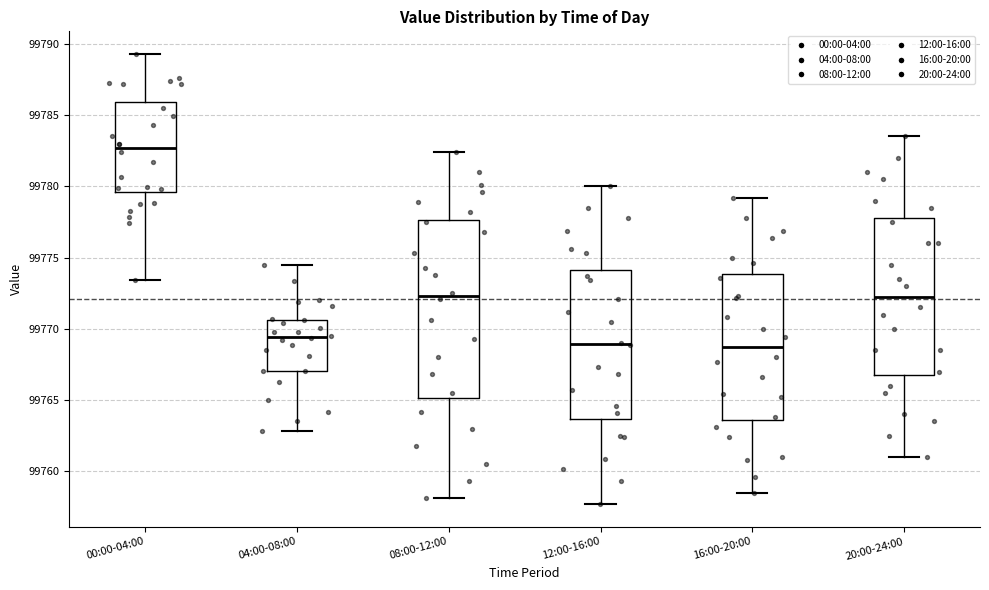

Where is the upper edge of the box for 12:00-16:00 on the y-axis? The values are not printed on the chart, so give them approximately, as read against the axis.

99774.0